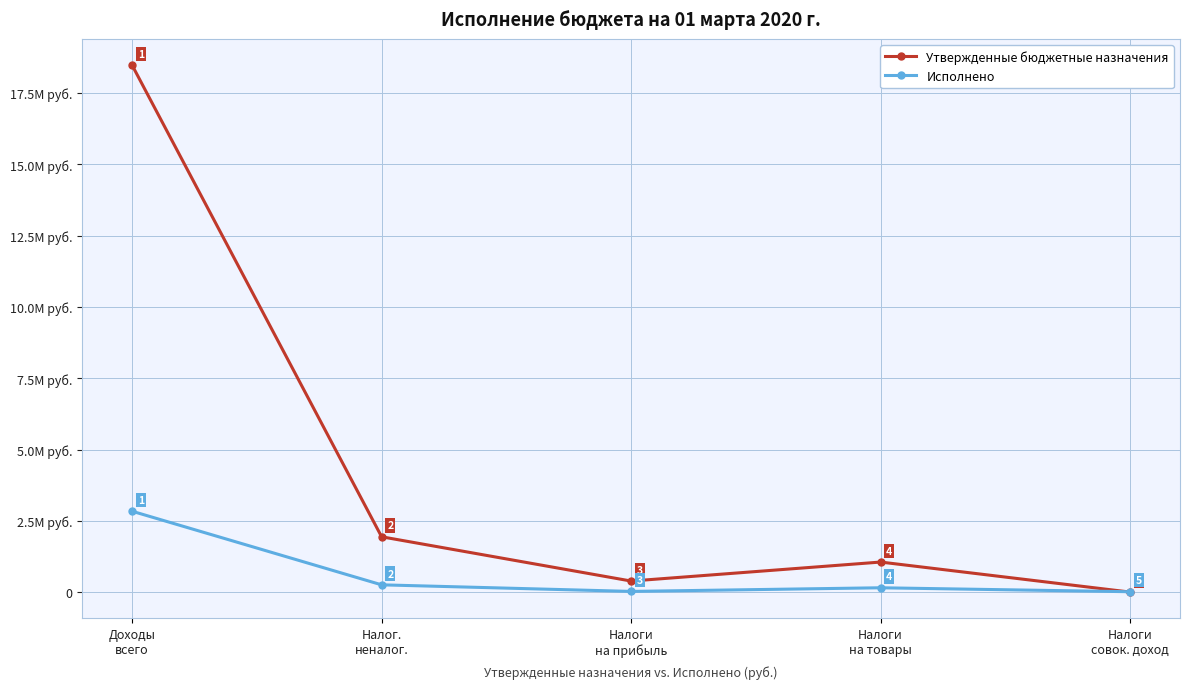

Is the value of Утвержденные бюджетные назначения at Налоги
на товары greater than the value of Исполнено at Доходы
всего?

No